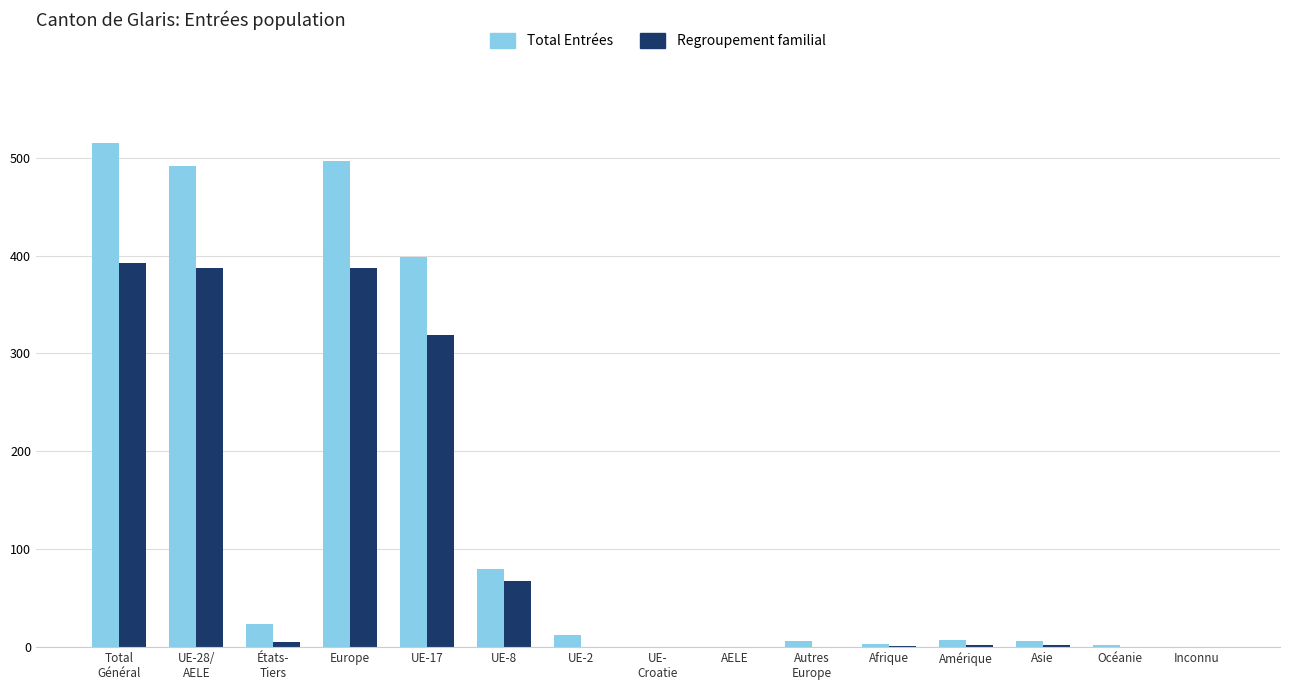

Is it true that Total Entrées equals 0 at AELE?

True